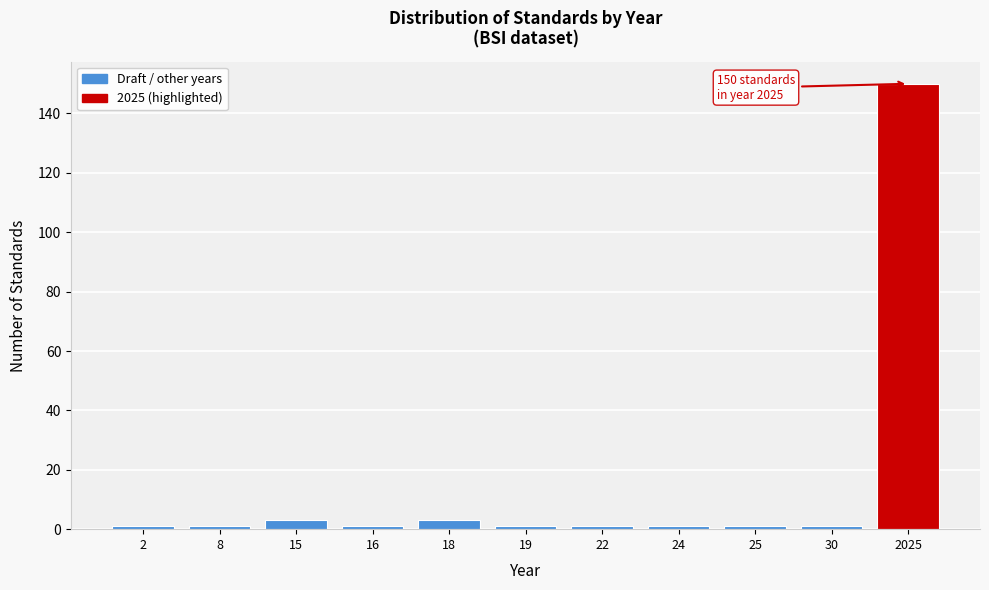

Reading left to right, extract all data points from this chart.

1	1	3	1	3	1	1	1	1	1	150